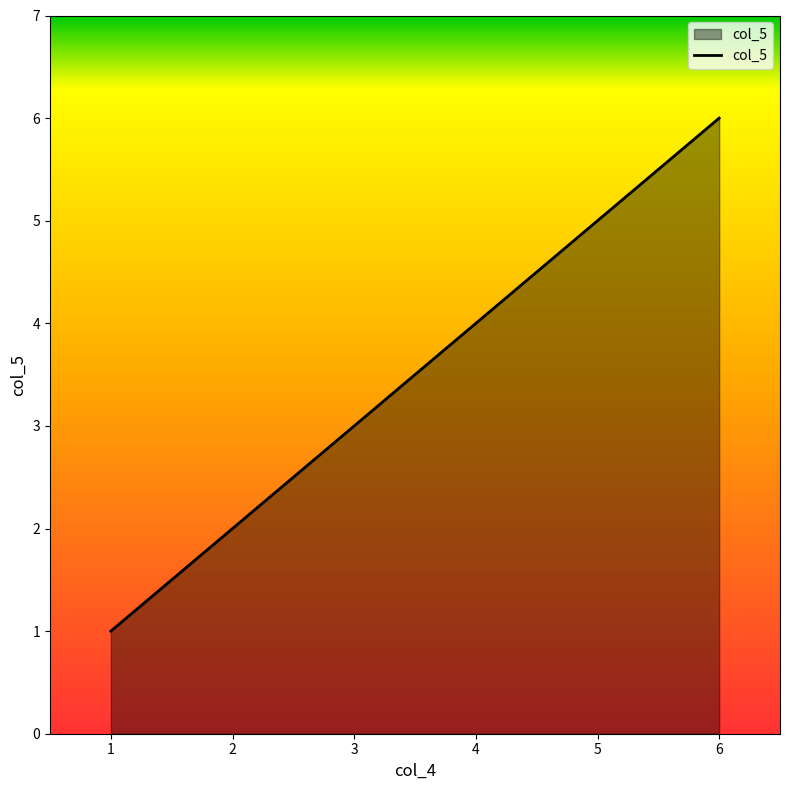

At which category does the chart reach its peak across all series?

6